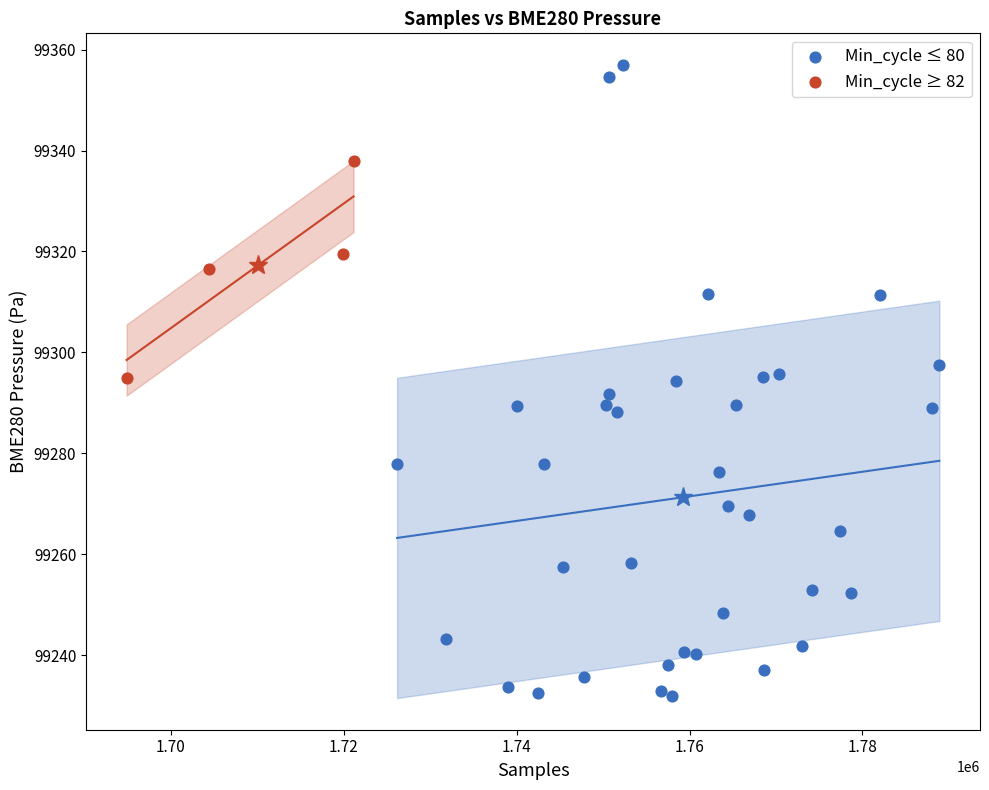

Which series has the largest Y range (max minus min)?

Min_cycle ≤ 80